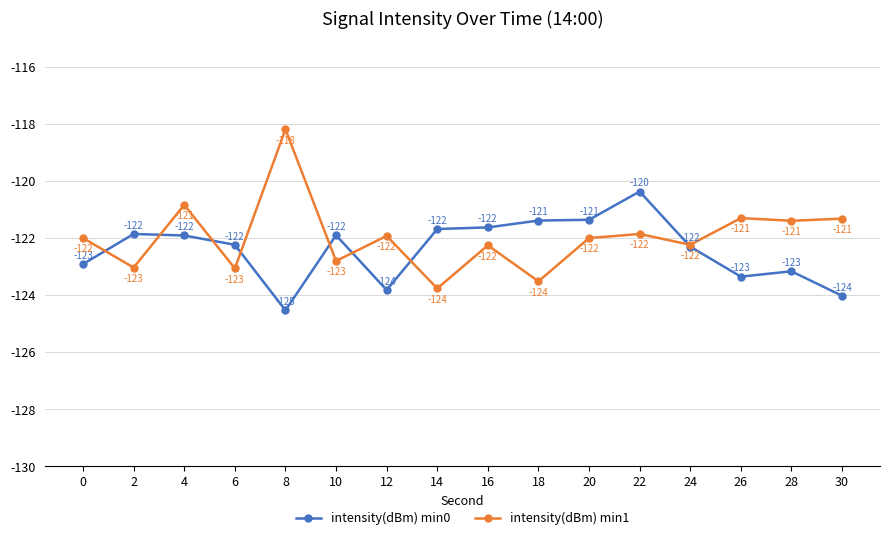

What is the spread (max minus min) of values at 24?

0.1